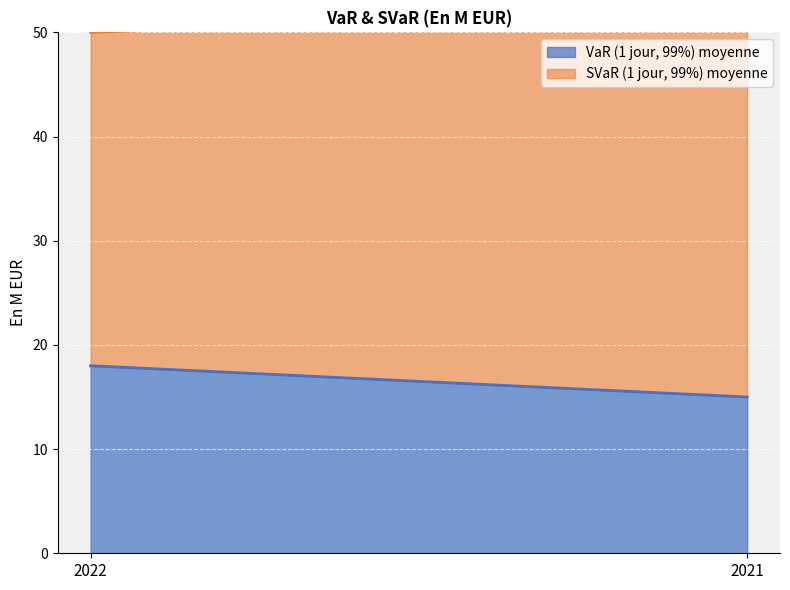

Reading left to right, extract all data points from this chart.

VaR (1 jour, 99%) moyenne: 2022=18	2021=15
SVaR (1 jour, 99%) moyenne: 2022=32	2021=37